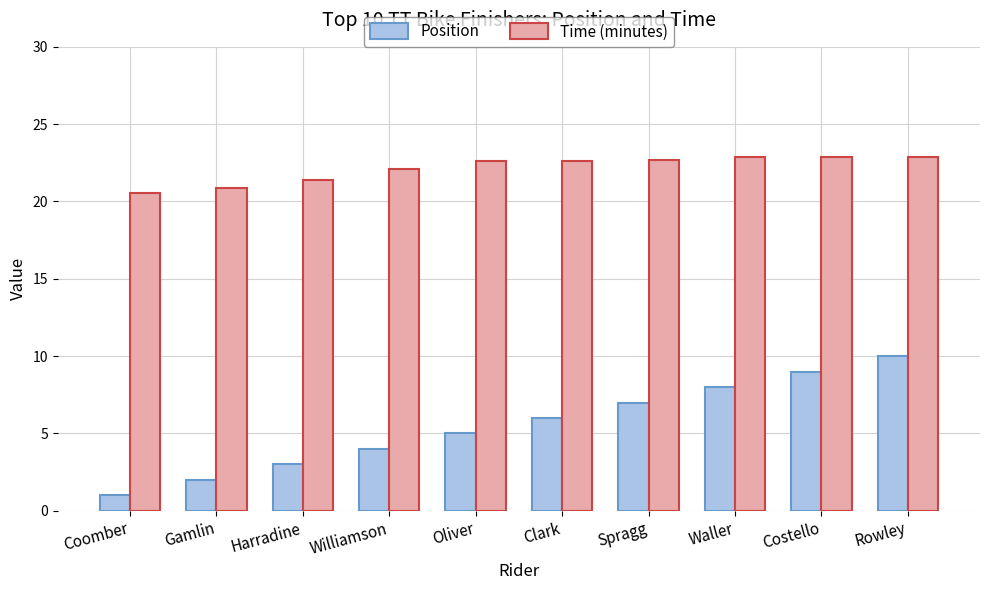

How many bars are there in total?

20